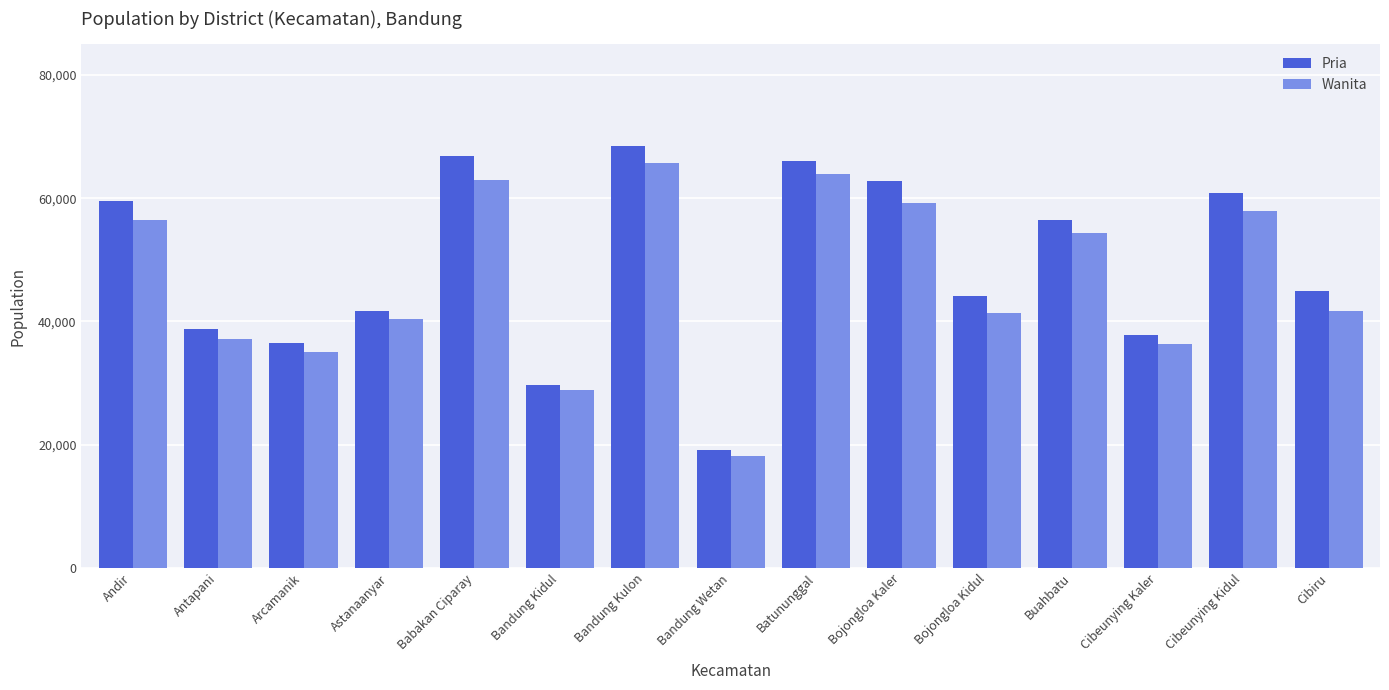

Is the value of Wanita at Bandung Kidul greater than the value of Pria at Cibiru?

No